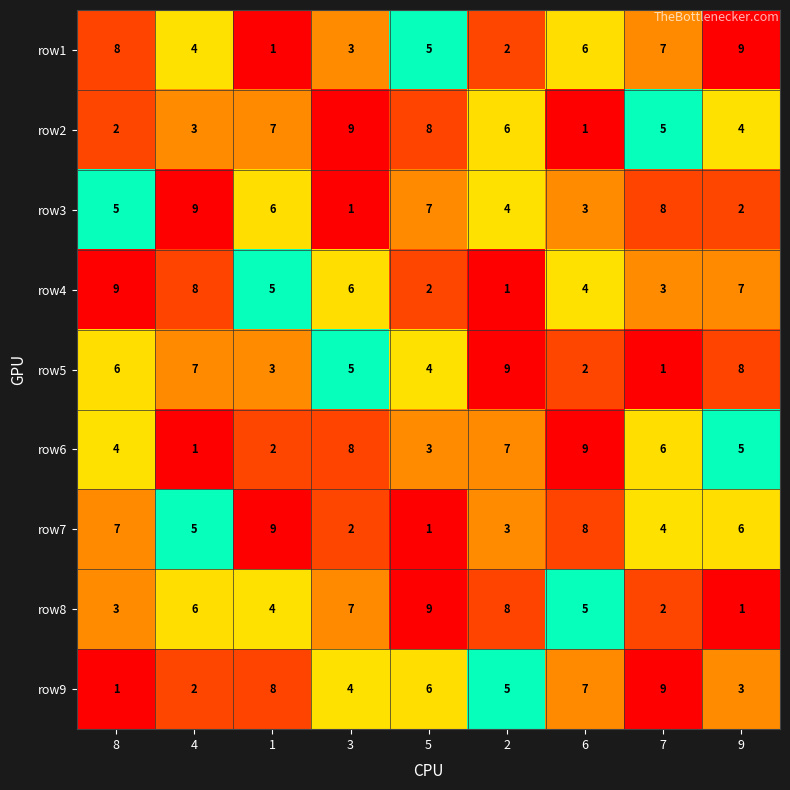

How many data points in row3 are less than 5?

4